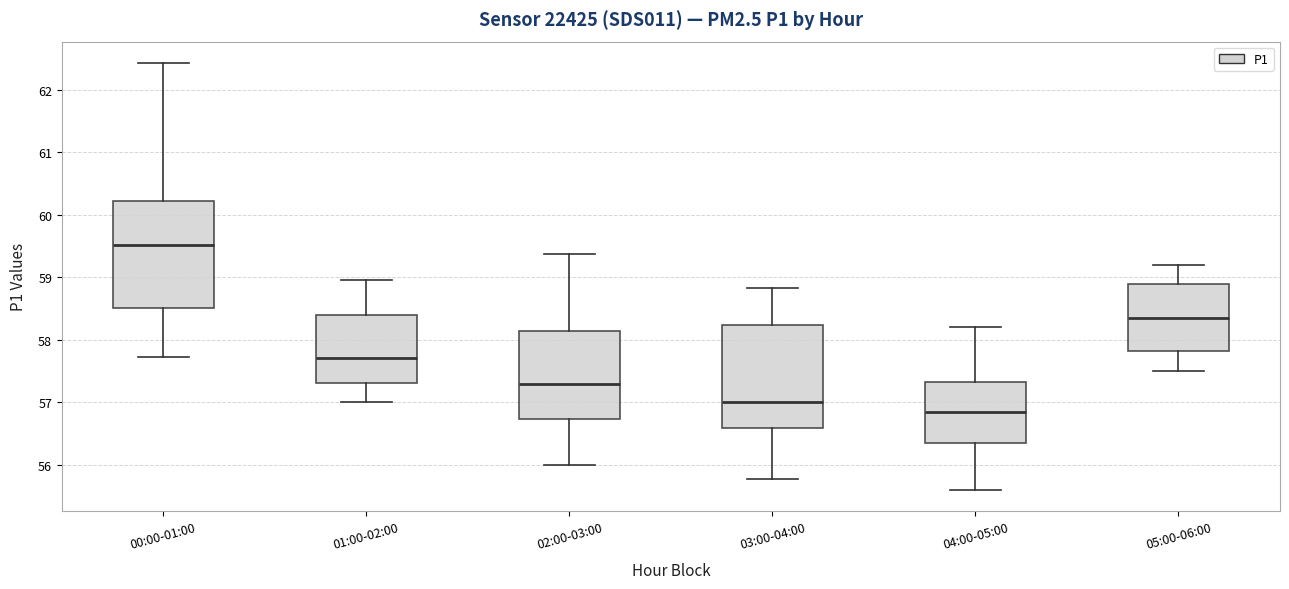

Reading left to right, transcribe this box plot: for each box, give where its median line is, the range the box spans, and where its two whiskers end, as read against the y-axis. The values are not printed on the chart, so give them approximately, as read against the axis.

00:00-01:00: median 59.5, box 58.5 to 60.2, whiskers 57.7 to 62.4
01:00-02:00: median 57.7, box 57.3 to 58.4, whiskers 57.0 to 59.0
02:00-03:00: median 57.3, box 56.7 to 58.1, whiskers 56.0 to 59.4
03:00-04:00: median 57.0, box 56.6 to 58.2, whiskers 55.8 to 58.8
04:00-05:00: median 56.9, box 56.4 to 57.3, whiskers 55.6 to 58.2
05:00-06:00: median 58.4, box 57.8 to 58.9, whiskers 57.5 to 59.2